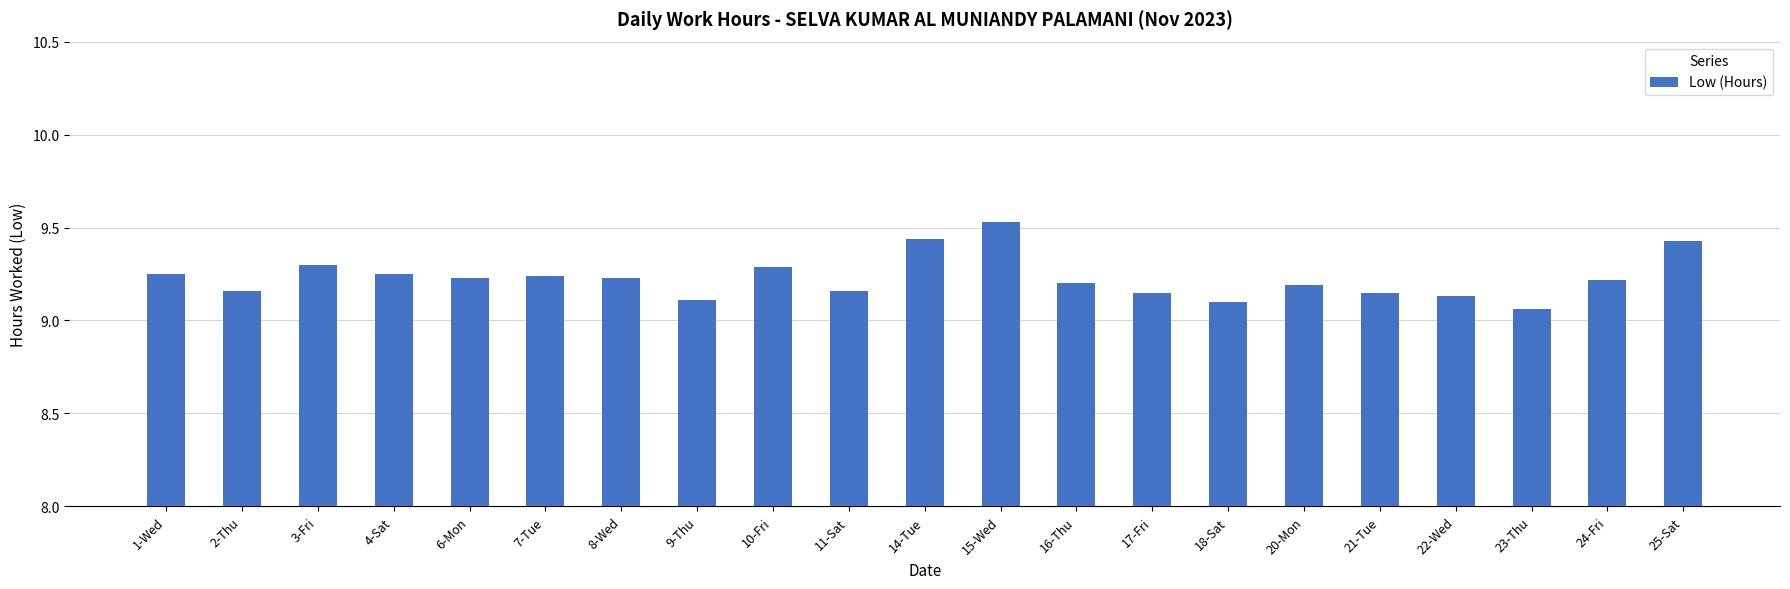

Does the chart contain stacked bars?

No